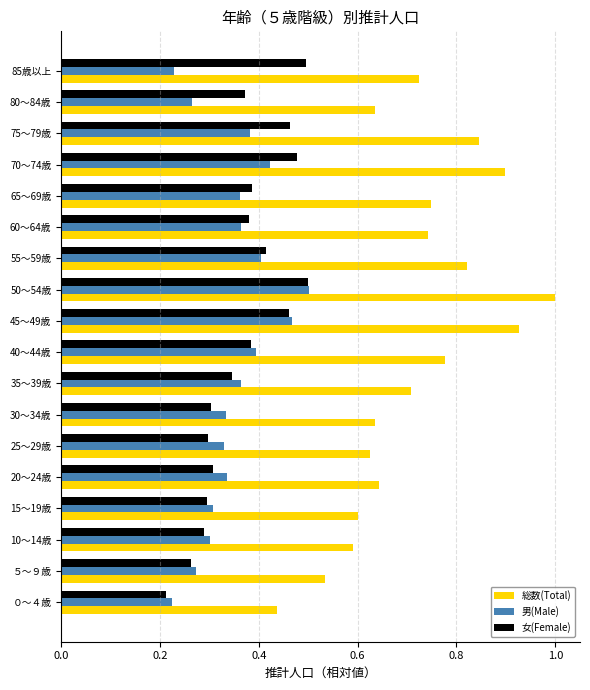

True or false: 男(Male) has a value of 0.6 at 60～64歳.

False